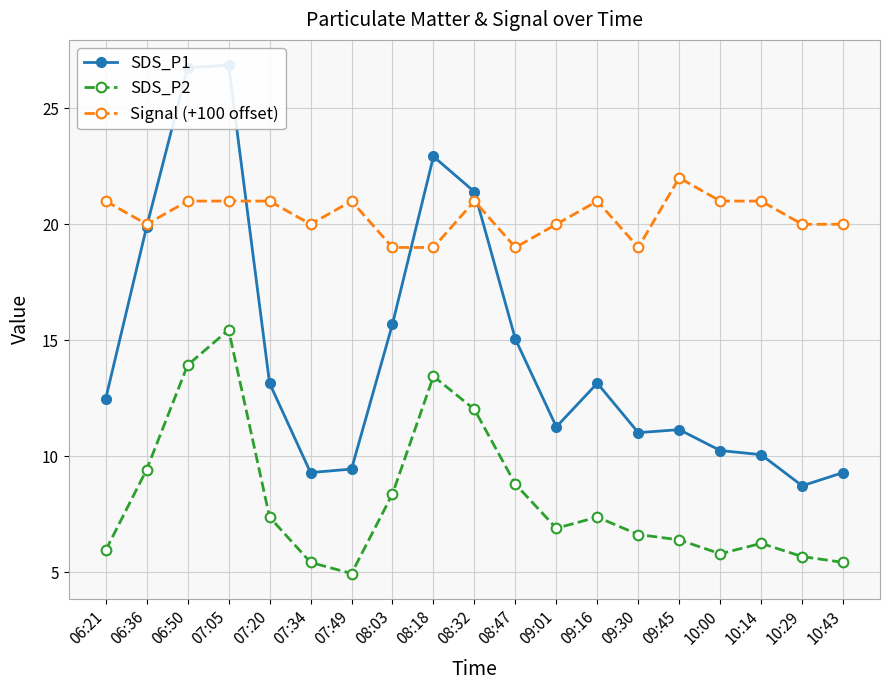

Does the chart have visible grid lines?

Yes